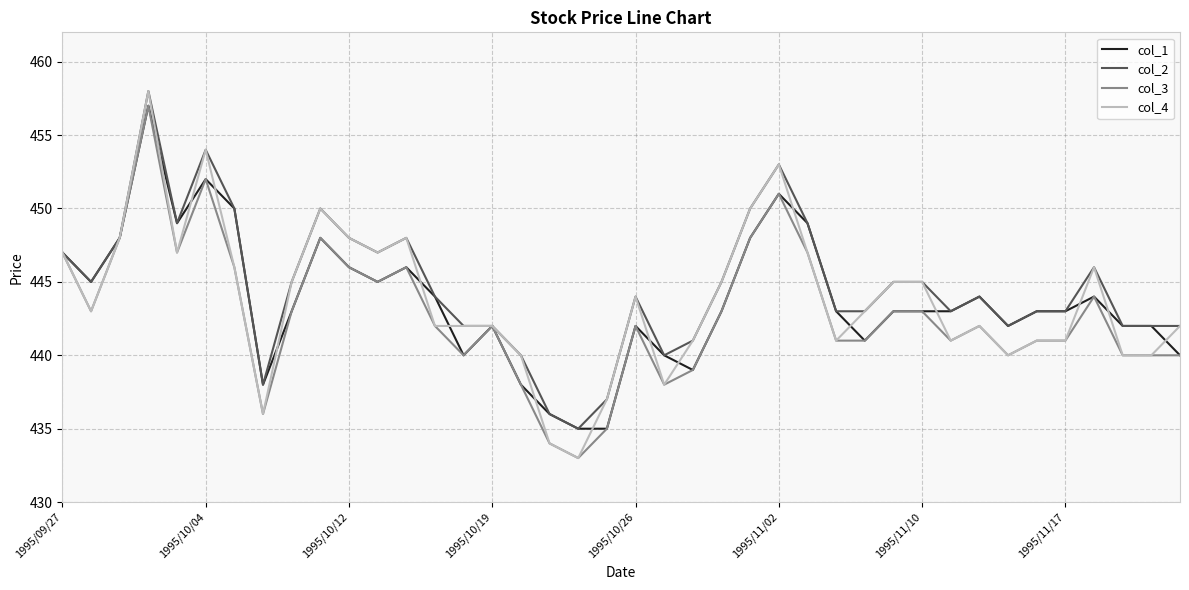

Which series has the widest spread of values?

col_4